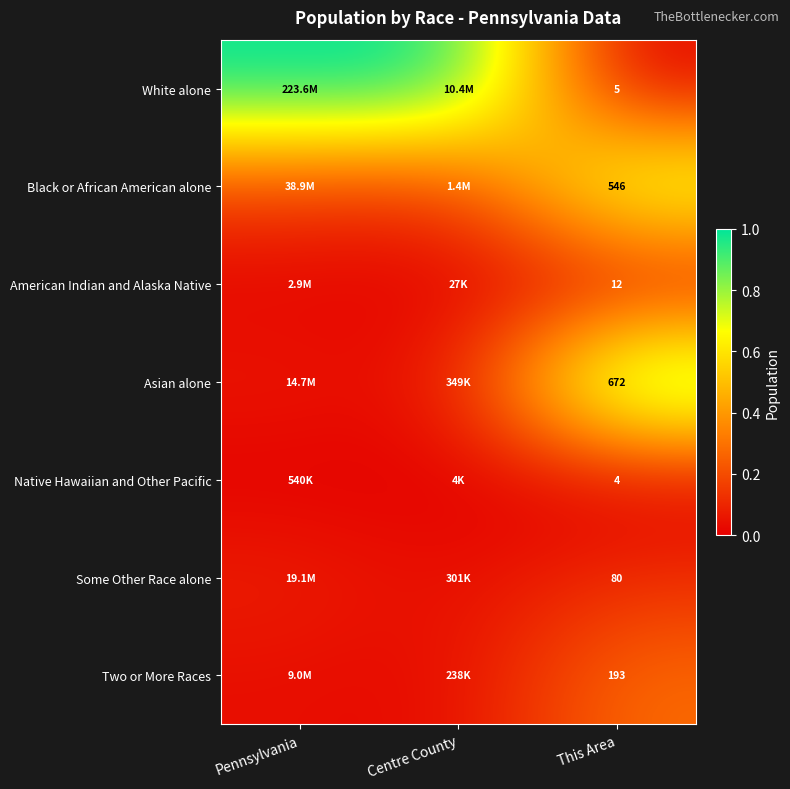

Is it true that Asian alone equals 1.5 at This Area?

False